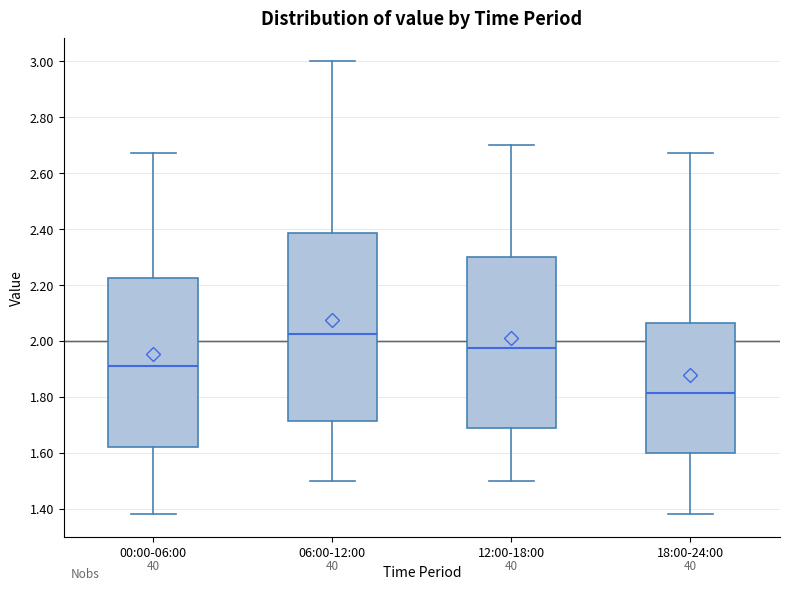

Which box has the lowest median line?

18:00-24:00